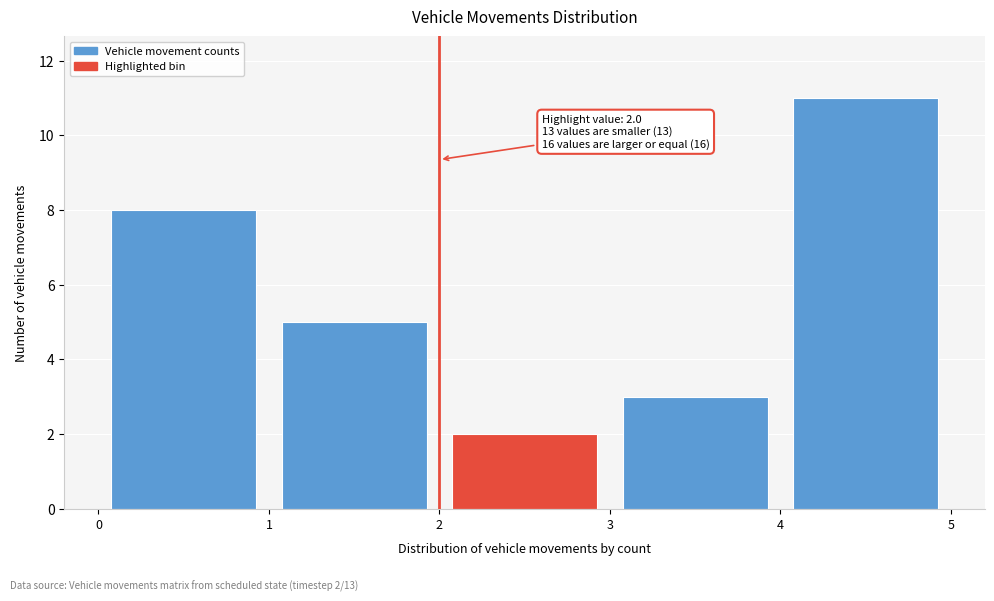

Which range on the x-axis has the tallest bar?

4 to 5